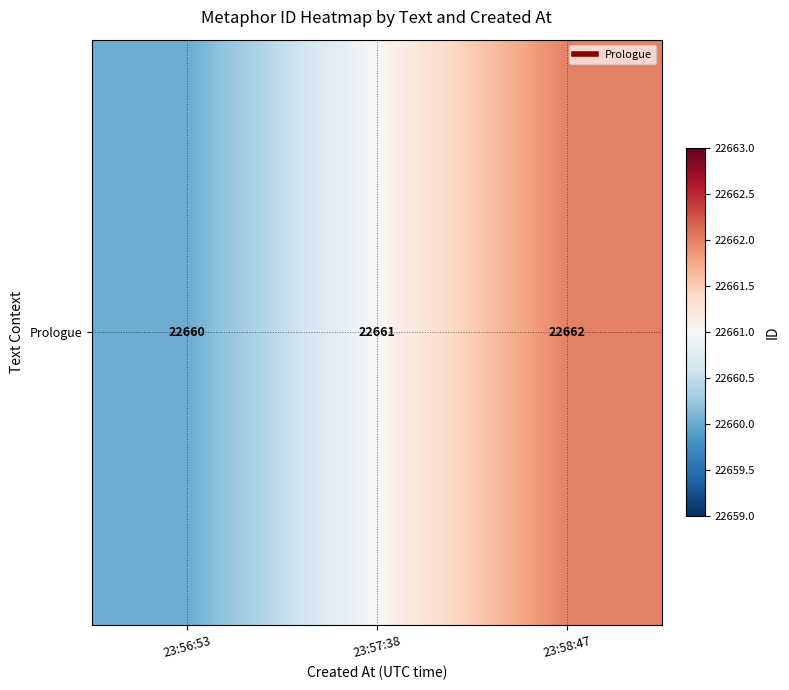

What is the difference between the maximum and minimum values?

2